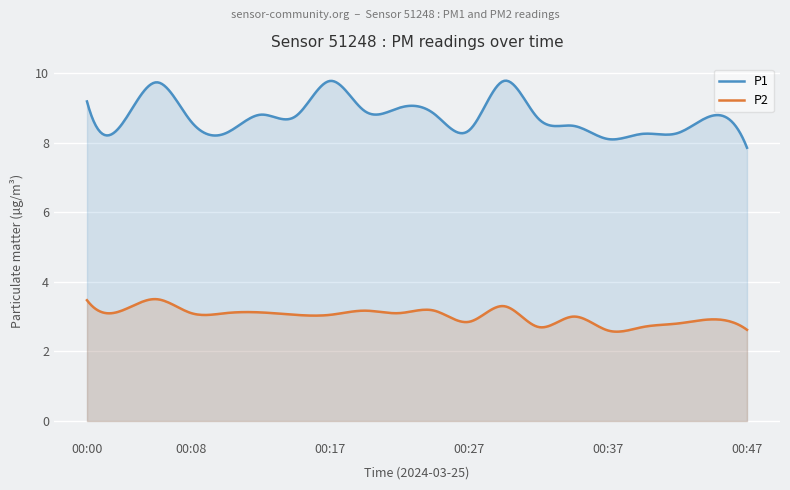

The P2 series shows 2.9 at 00:44. True or false?

True